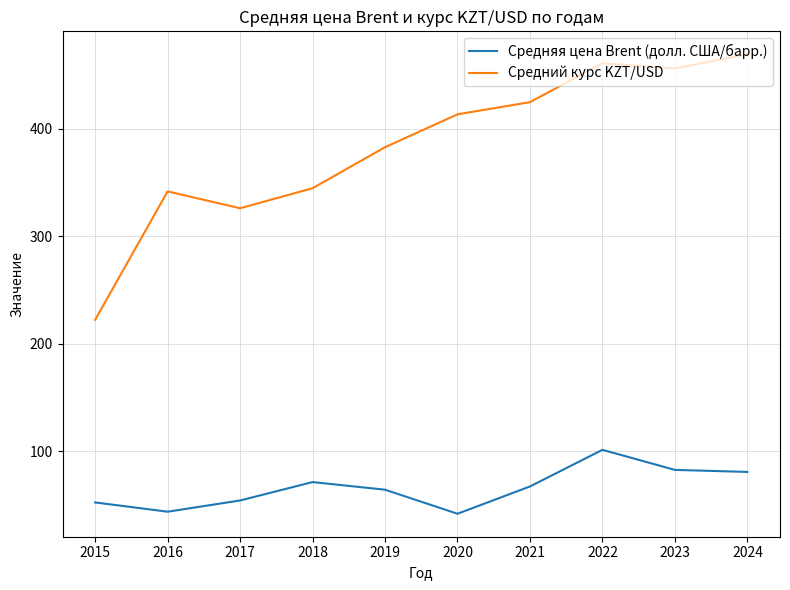

Which series has the largest range (max minus min)?

Средний курс KZT/USD